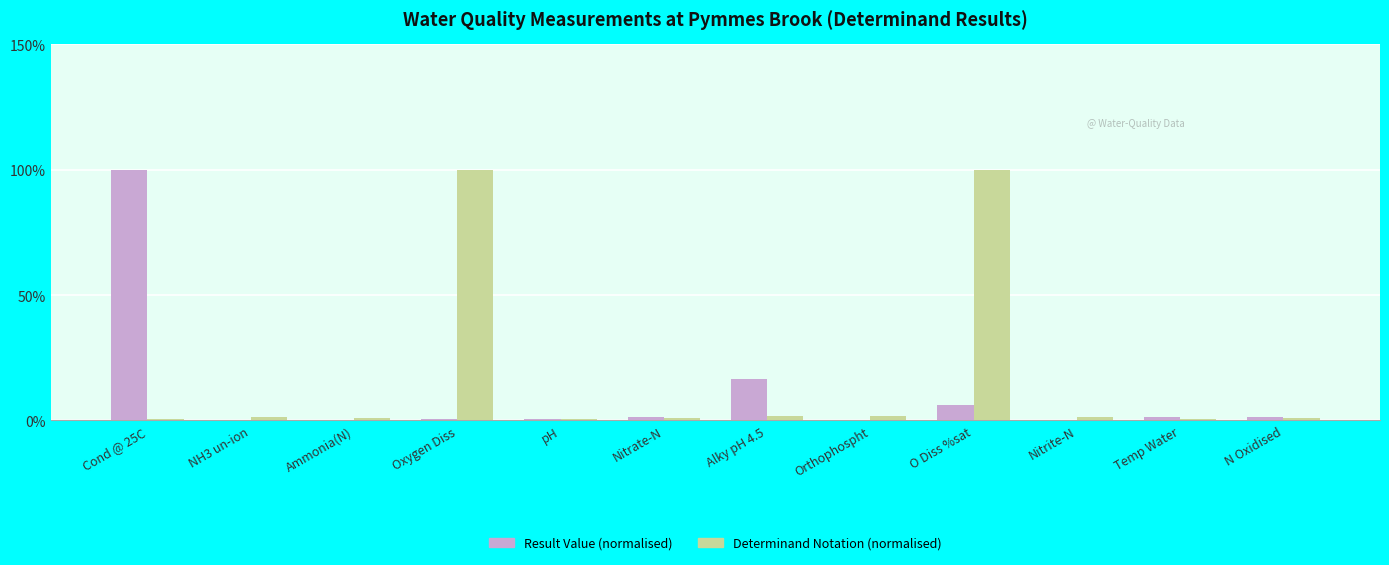

At which label is Result Value (normalised) closest to 50?

Alky pH 4.5